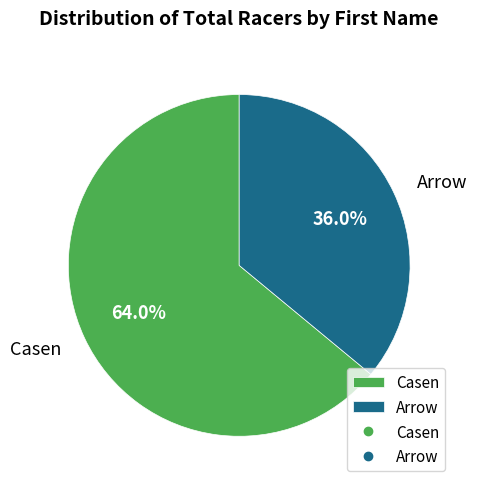

Approximately how many times larger is the value at Casen compared to Arrow?

1.8